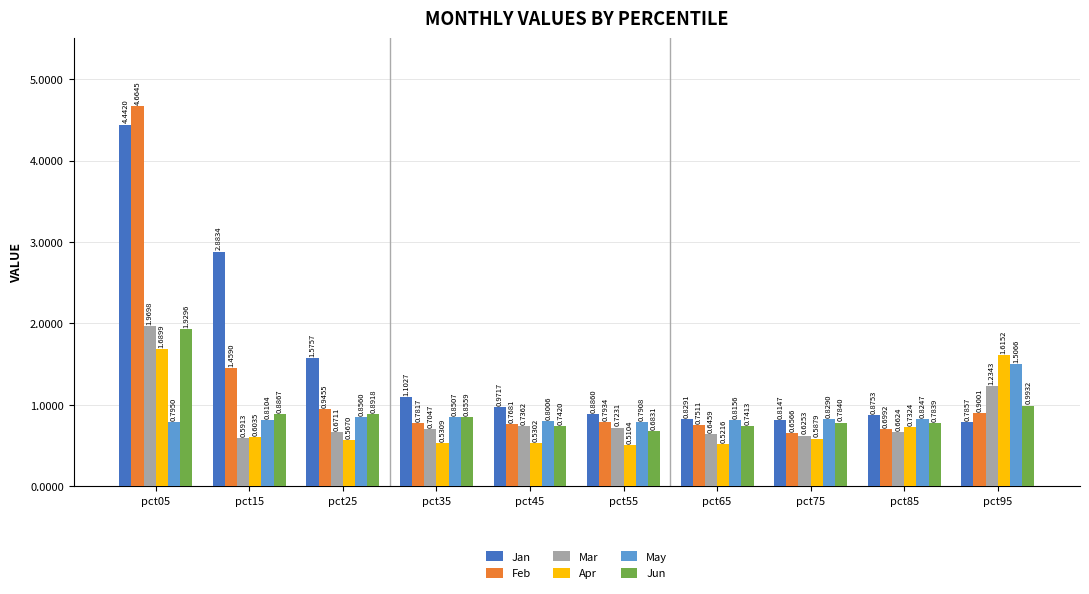

The value of Jun at pct95 is 0.6. True or false?

False